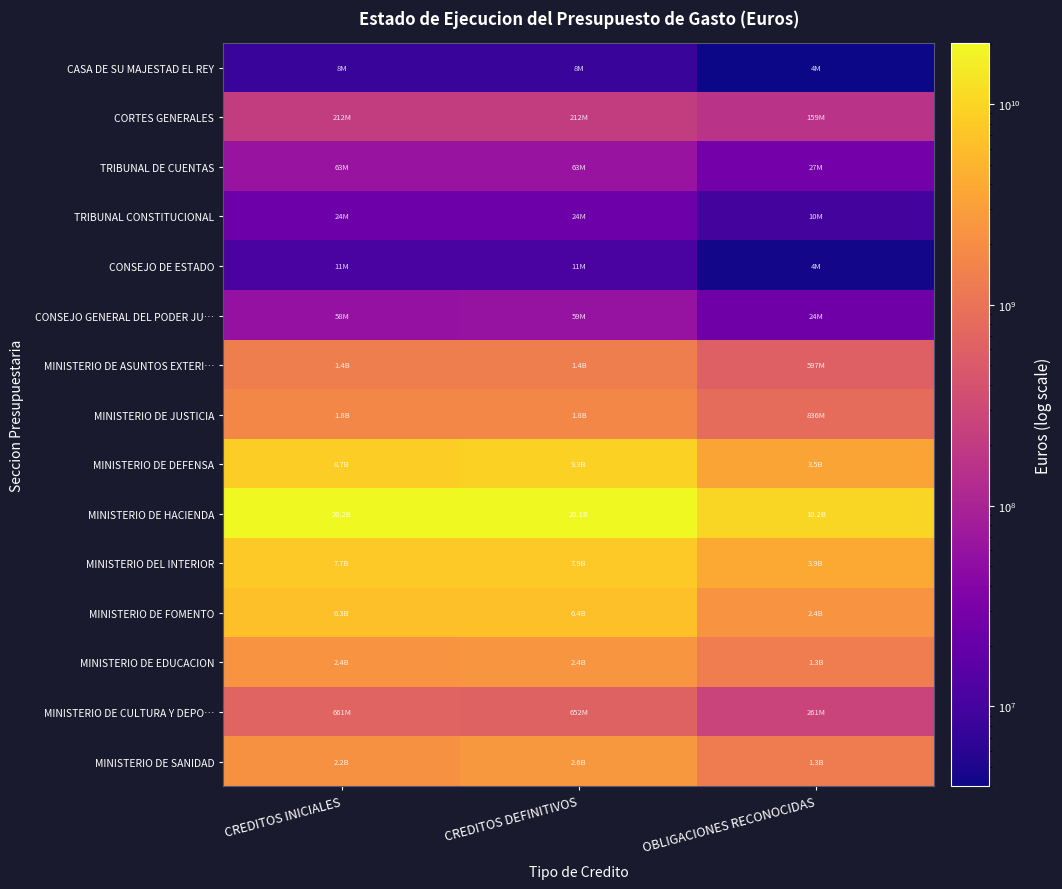

Rank the series by their maximum value, from highest to lowest.

MINISTERIO DE HACIENDA, MINISTERIO DE DEFENSA, MINISTERIO DEL INTERIOR, MINISTERIO DE FOMENTO, MINISTERIO DE SANIDAD, MINISTERIO DE EDUCACION, MINISTERIO DE JUSTICIA, MINISTERIO DE ASUNTOS EXTERI…, MINISTERIO DE CULTURA Y DEPO…, CORTES GENERALES, TRIBUNAL DE CUENTAS, CONSEJO GENERAL DEL PODER JU…, TRIBUNAL CONSTITUCIONAL, CONSEJO DE ESTADO, CASA DE SU MAJESTAD EL REY